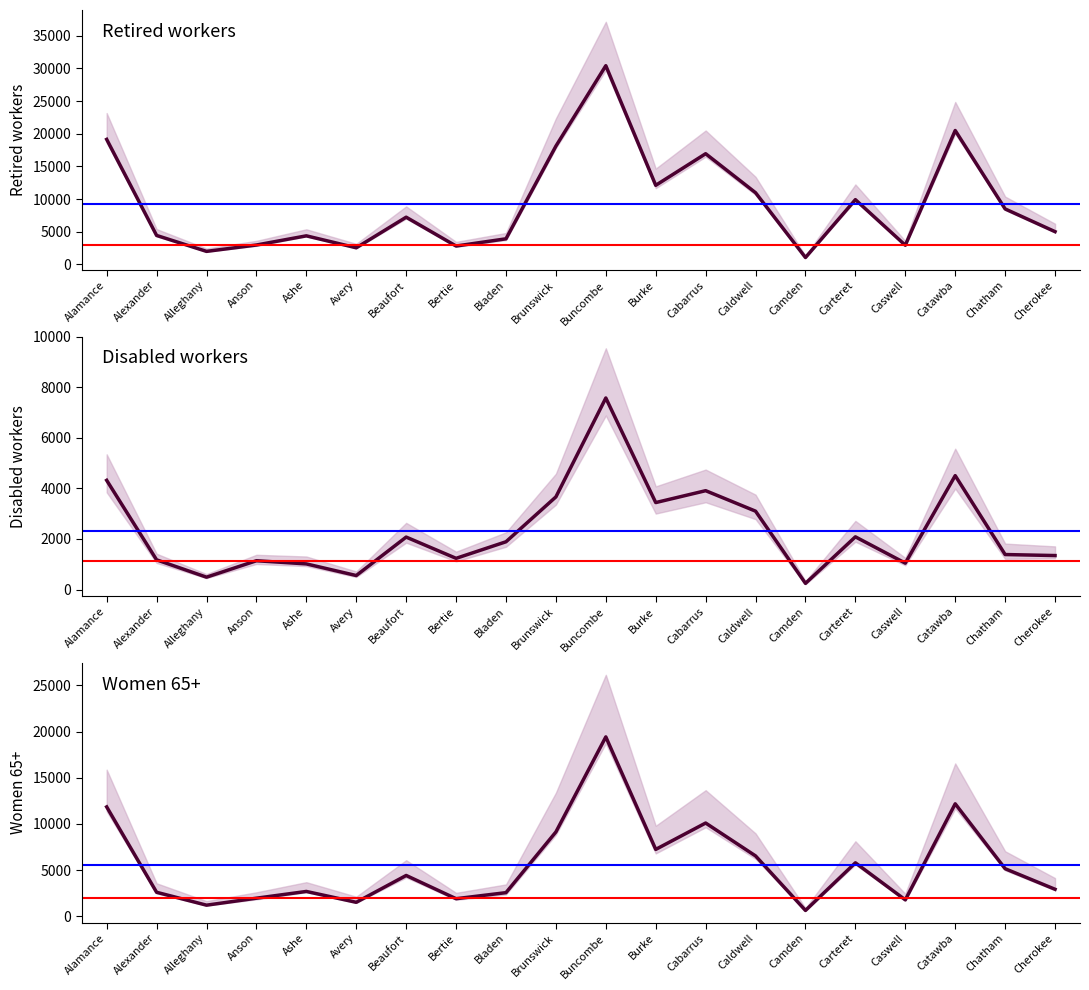

At which label is Retired workers closest to 15732?

Cabarrus